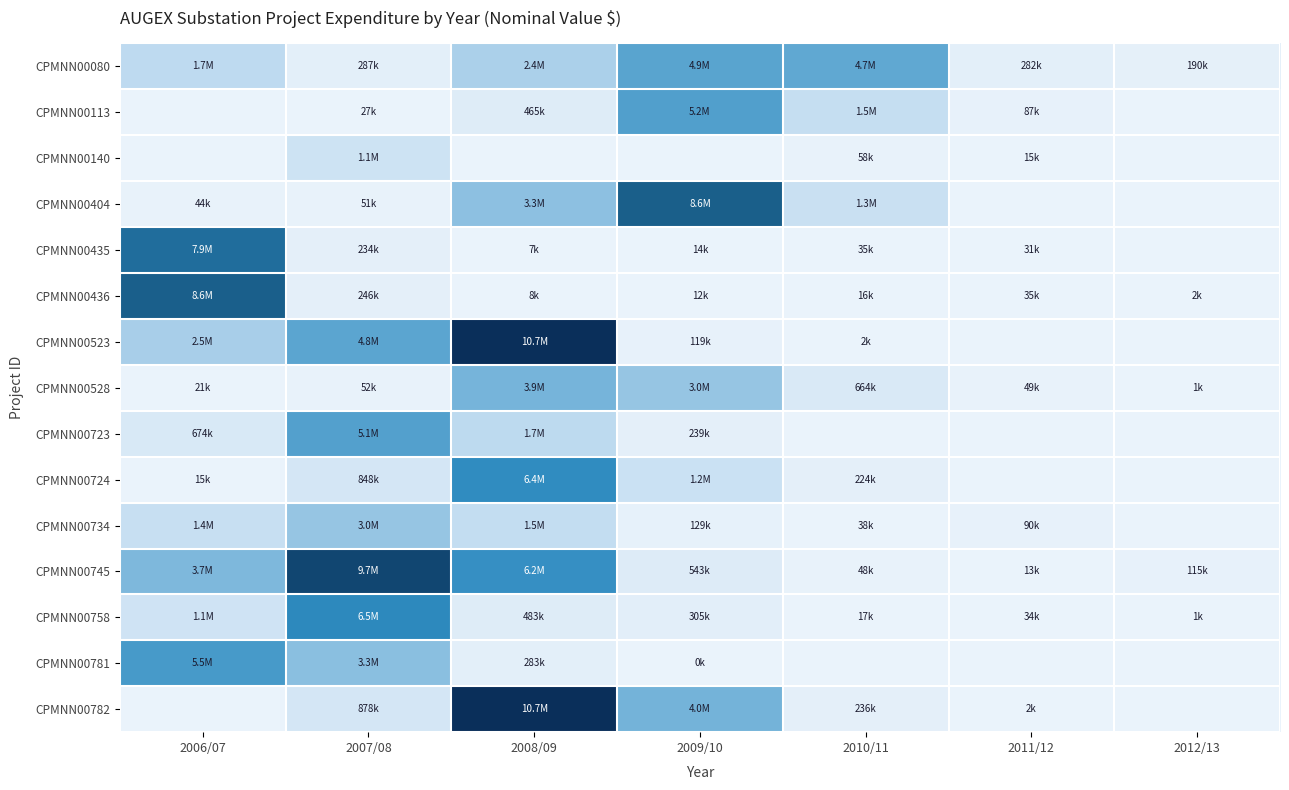

Reading left to right, what are all the values shown in this chart?

CPMNN00080: 2006/07=1693429.5	2007/08=286779.1	2008/09=2354988.0	2009/10=4877867.9	2010/11=4658415.8	2011/12=282177.0	2012/13=190269.2
CPMNN00113: 2006/07=0.0	2007/08=27254.6	2008/09=464908.9	2009/10=5181388.1	2010/11=1455229.0	2011/12=86568.1	2012/13=0.0
CPMNN00140: 2006/07=0.0	2007/08=1110520.6	2008/09=0.0	2009/10=0.0	2010/11=58360.3	2011/12=15405.3	2012/13=0.0
CPMNN00404: 2006/07=44254.0	2007/08=51218.3	2008/09=3252691.1	2009/10=8592939.2	2010/11=1261634.6	2011/12=0.0	2012/13=0.0
CPMNN00435: 2006/07=7878835.0	2007/08=234441.4	2008/09=6986.2	2009/10=14454.1	2010/11=34759.3	2011/12=30545.0	2012/13=0.0
CPMNN00436: 2006/07=8551398.0	2007/08=245794.4	2008/09=8016.4	2009/10=11684.0	2010/11=16095.6	2011/12=34575.2	2012/13=1887.4
CPMNN00523: 2006/07=2469734.0	2007/08=4819154.1	2008/09=10742140.6	2009/10=119325.3	2010/11=2290.7	2011/12=0.0	2012/13=0.0
CPMNN00528: 2006/07=21484.0	2007/08=52004.9	2008/09=3908036.9	2009/10=3022826.8	2010/11=664296.5	2011/12=49059.7	2012/13=1293.8
CPMNN00723: 2006/07=674294.0	2007/08=5117520.8	2008/09=1735694.9	2009/10=238876.8	2010/11=0.0	2011/12=0.0	2012/13=0.0
CPMNN00724: 2006/07=15433.0	2007/08=848301.9	2008/09=6380799.7	2009/10=1244701.6	2010/11=224007.0	2011/12=0.0	2012/13=0.0
CPMNN00734: 2006/07=1371374.0	2007/08=2994004.8	2008/09=1537365.3	2009/10=128658.6	2010/11=37554.1	2011/12=90214.7	2012/13=0.0
CPMNN00745: 2006/07=3711827.9	2007/08=9672604.7	2008/09=6172583.3	2009/10=542794.8	2010/11=48166.6	2011/12=13411.4	2012/13=114680.4
CPMNN00758: 2006/07=1062473.0	2007/08=6531835.7	2008/09=483142.8	2009/10=304812.3	2010/11=16522.9	2011/12=34421.2	2012/13=1021.5
CPMNN00781: 2006/07=5507249.0	2007/08=3338649.3	2008/09=282585.8	2009/10=0.0	2010/11=0.0	2011/12=0.0	2012/13=0.0
CPMNN00782: 2006/07=0.0	2007/08=878301.4	2008/09=10749867.7	2009/10=4011775.5	2010/11=236269.3	2011/12=2009.5	2012/13=0.0